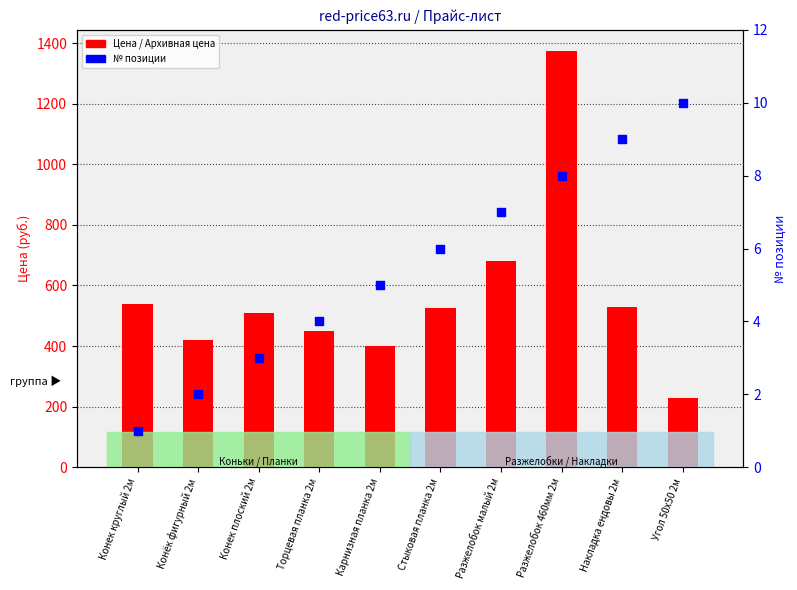

Which series reaches the minimum Y coordinate?

№ позиции